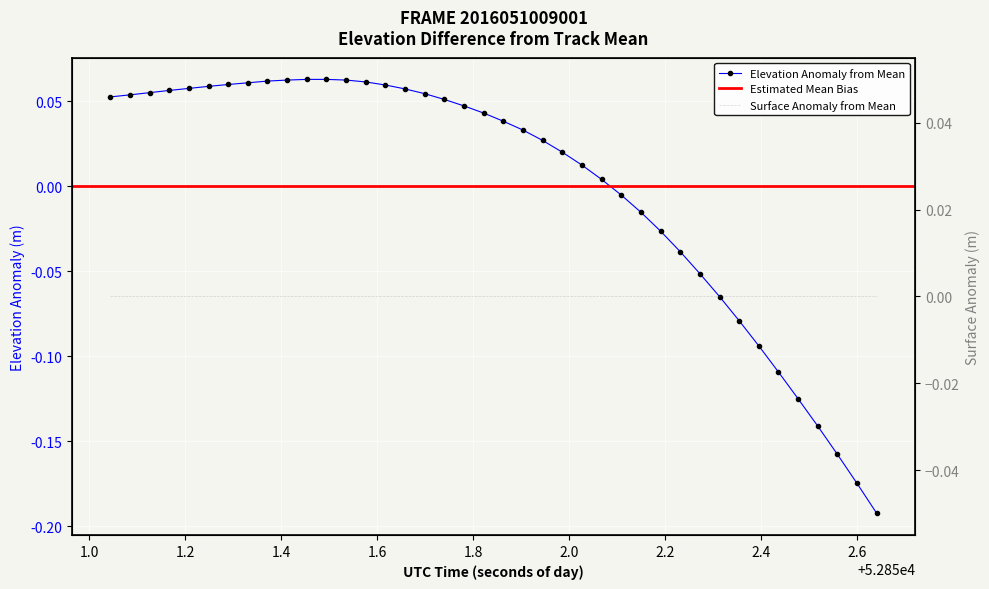

What is the value of the 16th point from the left?

0.1